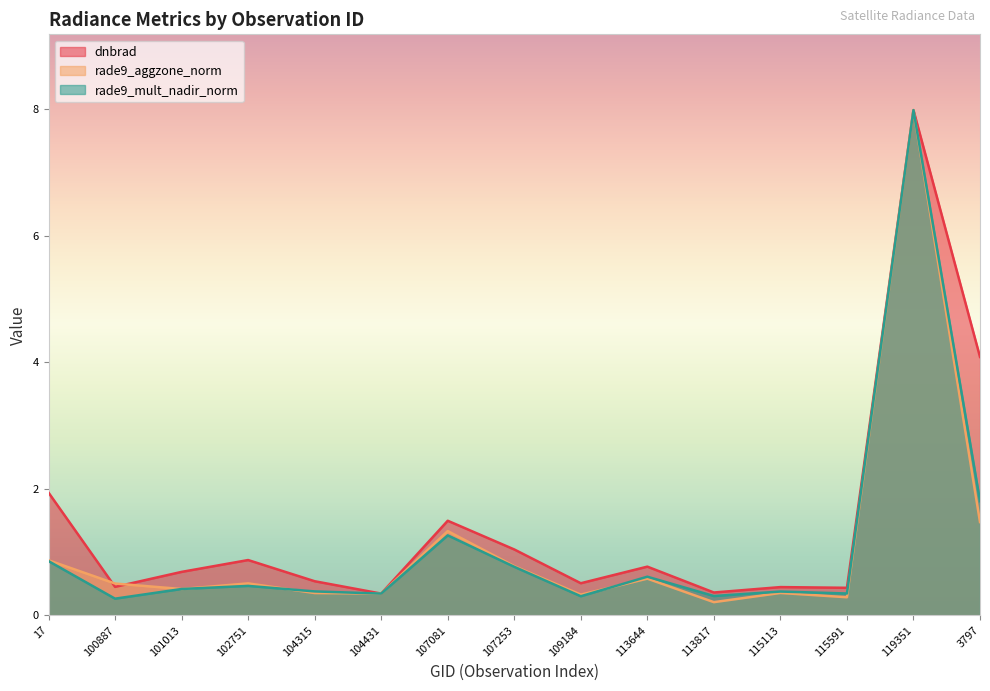

True or false: dnbrad and rade9_aggzone_norm intersect in this chart.

True